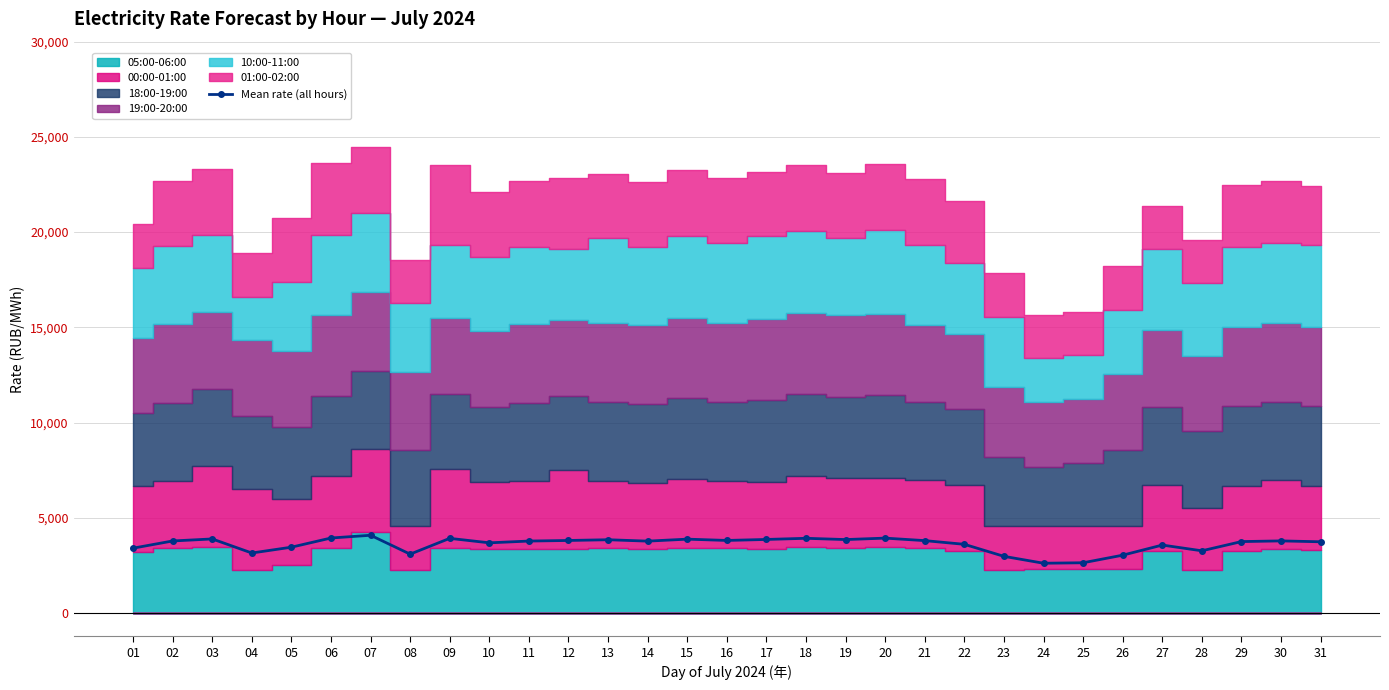

Does the chart display data point markers on the line(s)?

Yes